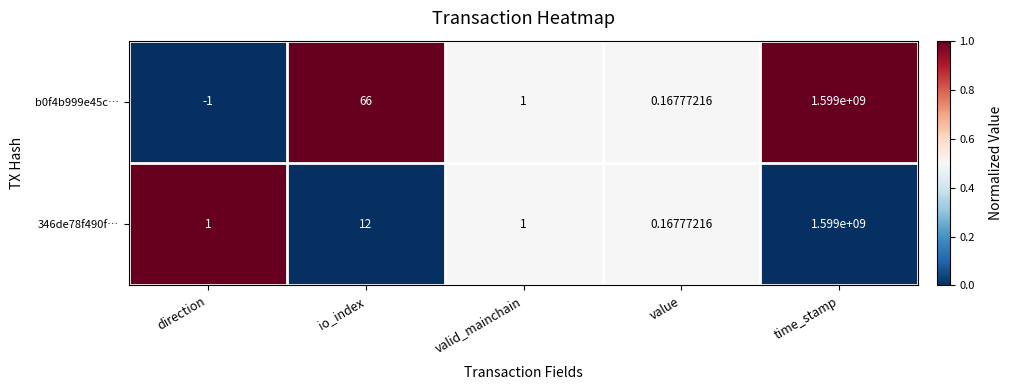

At which label does b0f4b999e45c… first exceed 1?

io_index